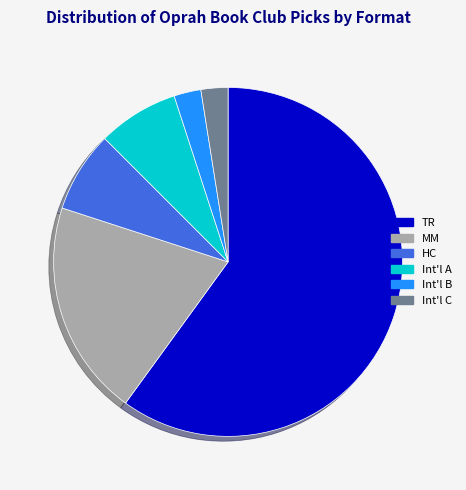

What is the ratio of the value at Int'l C to the value at Int'l B?

1.0